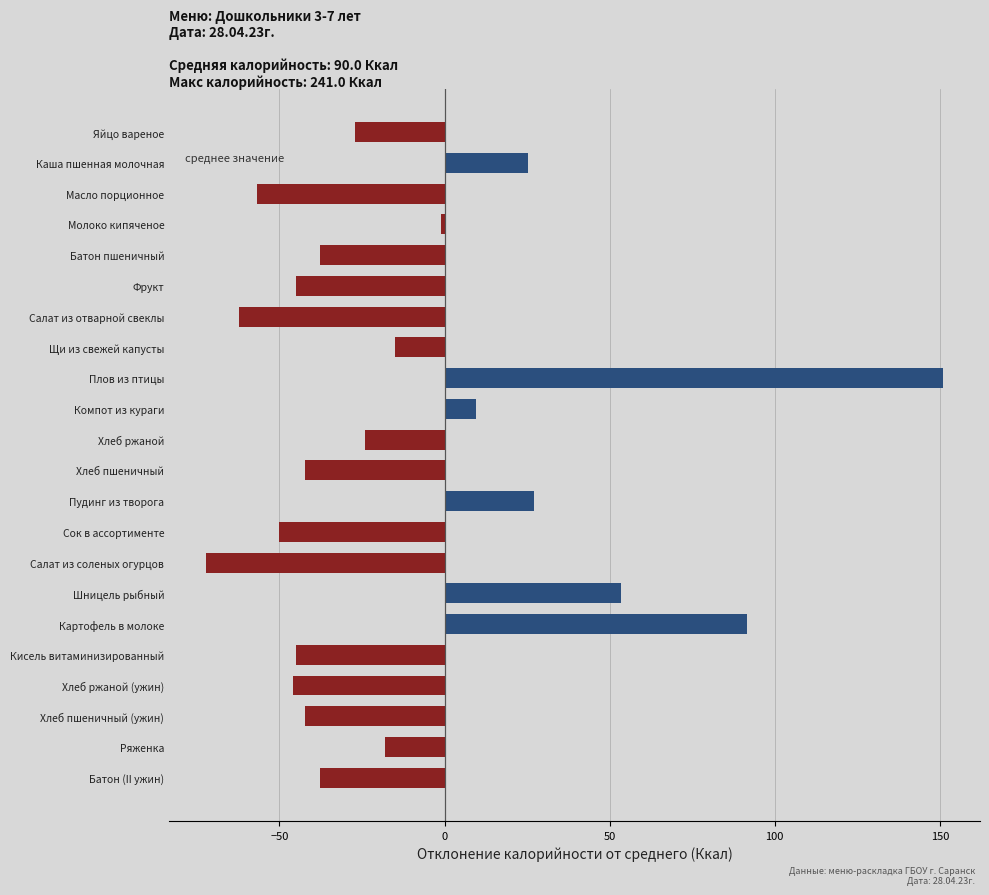

How many bars are there in total?

22